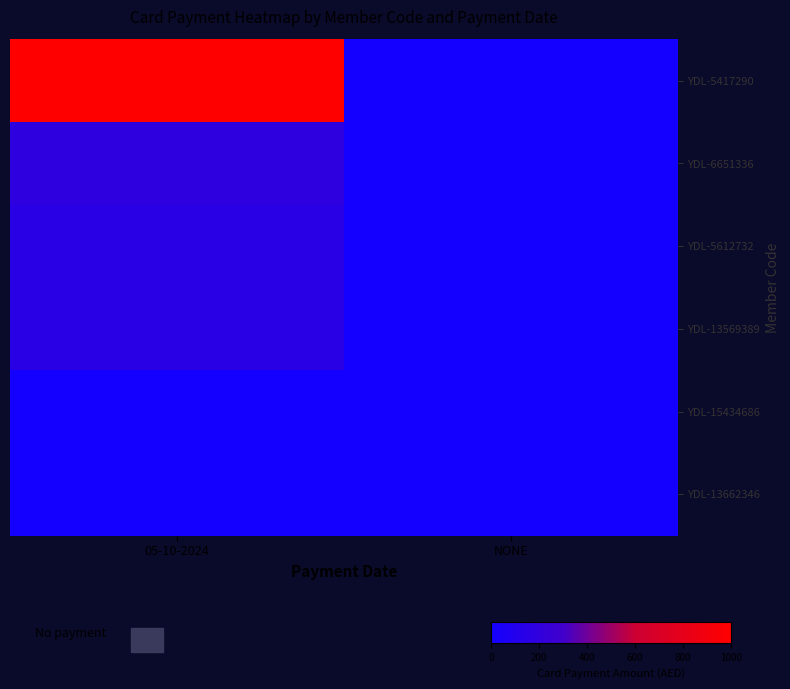

At which category does the chart reach its minimum across all series?

NONE